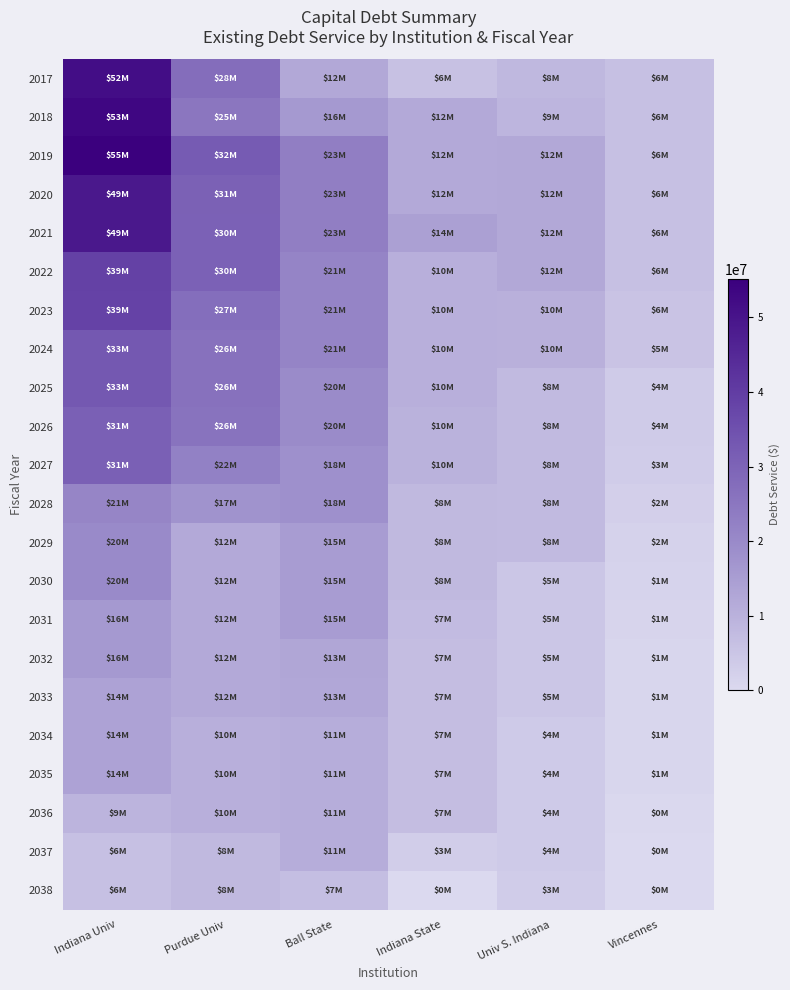

Reading left to right, transcribe all the data shown in this chart.

2017: Indiana Univ=51540544	Purdue Univ=27539234	Ball State=12086113	Indiana State=5851421	Univ S. Indiana=8385878	Vincennes=6206251
2018: Indiana Univ=53380817	Purdue Univ=25127070	Ball State=16009403	Indiana State=11984229	Univ S. Indiana=9011025	Vincennes=6209542
2019: Indiana Univ=55161237	Purdue Univ=32280430	Ball State=22882929	Indiana State=11998774	Univ S. Indiana=12232928	Vincennes=6204492
2020: Indiana Univ=49113561	Purdue Univ=30710439	Ball State=22877679	Indiana State=12001775	Univ S. Indiana=12226698	Vincennes=6215488
2021: Indiana Univ=49113403	Purdue Univ=30458880	Ball State=22893366	Indiana State=14364229	Univ S. Indiana=12236688	Vincennes=6210108
2022: Indiana Univ=38795744	Purdue Univ=30481792	Ball State=21375566	Indiana State=10357473	Univ S. Indiana=12231956	Vincennes=6204550
2023: Indiana Univ=38685282	Purdue Univ=27327817	Ball State=21378316	Indiana State=10362406	Univ S. Indiana=10170710	Vincennes=5507270
2024: Indiana Univ=33017795	Purdue Univ=26386567	Ball State=21369766	Indiana State=10372176	Univ S. Indiana=10176485	Vincennes=5493469
2025: Indiana Univ=32995870	Purdue Univ=26386067	Ball State=19698591	Indiana State=10373100	Univ S. Indiana=7571429	Vincennes=3608741
2026: Indiana Univ=30942184	Purdue Univ=25884817	Ball State=19696916	Indiana State=9810362	Univ S. Indiana=7574760	Vincennes=3605072
2027: Indiana Univ=30949169	Purdue Univ=22406067	Ball State=18184541	Indiana State=9907340	Univ S. Indiana=7574185	Vincennes=3100022
2028: Indiana Univ=21253869	Purdue Univ=17456767	Ball State=18165335	Indiana State=8106794	Univ S. Indiana=7574273	Vincennes=2402535
2029: Indiana Univ=19985134	Purdue Univ=11960867	Ball State=15087891	Indiana State=8103547	Univ S. Indiana=7569591	Vincennes=1757270
2030: Indiana Univ=19978042	Purdue Univ=11960417	Ball State=15095322	Indiana State=8101025	Univ S. Indiana=4665573	Vincennes=1451135
2031: Indiana Univ=16080462	Purdue Univ=11962317	Ball State=15090566	Indiana State=7411585	Univ S. Indiana=4666573	Vincennes=1106193
2032: Indiana Univ=16083162	Purdue Univ=11963867	Ball State=12714654	Indiana State=6951243	Univ S. Indiana=4666373	Vincennes=652182
2033: Indiana Univ=13695562	Purdue Univ=11962604	Ball State=12710691	Indiana State=6947943	Univ S. Indiana=4664973	Vincennes=652182
2034: Indiana Univ=13694162	Purdue Univ=10452104	Ball State=11136416	Indiana State=6950443	Univ S. Indiana=3848973	Vincennes=652182
2035: Indiana Univ=13677237	Purdue Univ=10453854	Ball State=11132916	Indiana State=6952043	Univ S. Indiana=3848973	Vincennes=652182
2036: Indiana Univ=9292462	Purdue Univ=10455604	Ball State=11135041	Indiana State=6948493	Univ S. Indiana=3848973	Vincennes=266009
2037: Indiana Univ=6166212	Purdue Univ=8177104	Ball State=11137166	Indiana State=2945643	Univ S. Indiana=3848973	Vincennes=0
2038: Indiana Univ=6166212	Purdue Univ=8177104	Ball State=6873166	Indiana State=0	Univ S. Indiana=3220569	Vincennes=0